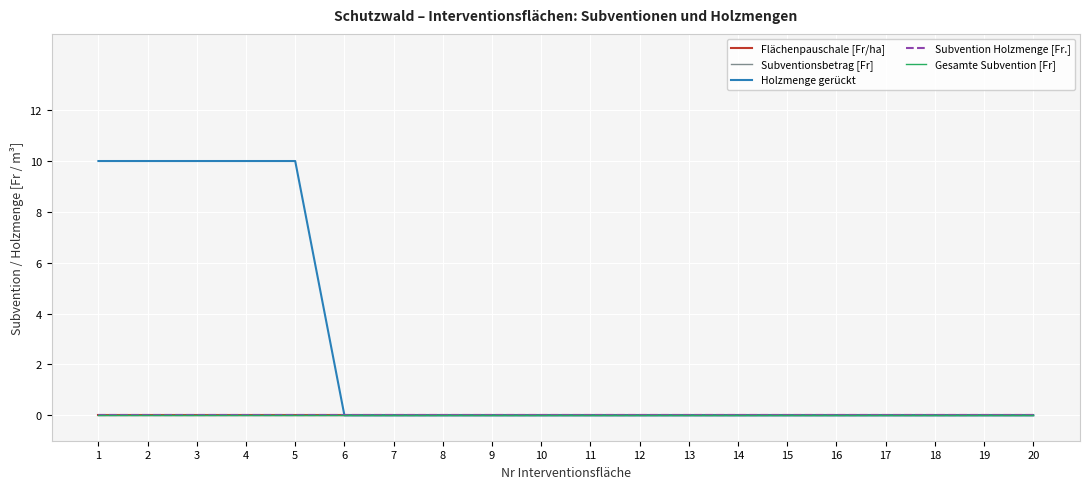

Which has a higher value, 16 or 12?

16